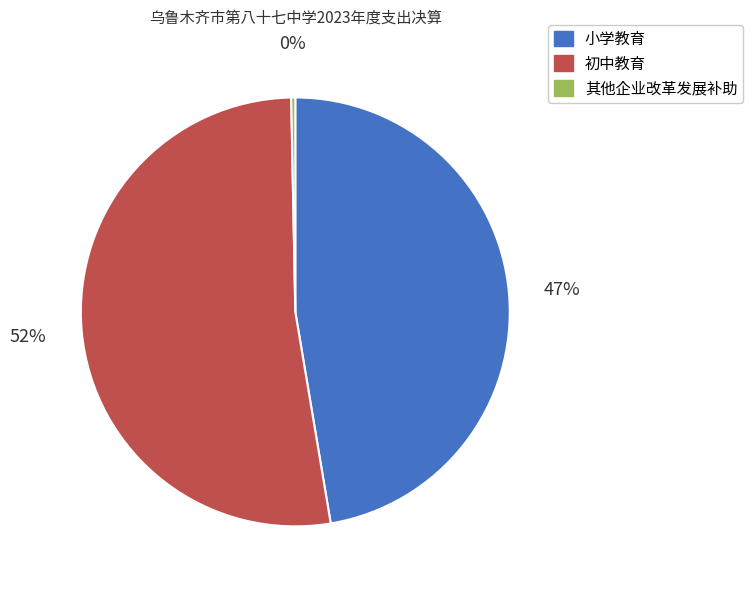

Approximately how many times larger is the value at 初中教育 compared to 其他企业改革发展补助?

171.5